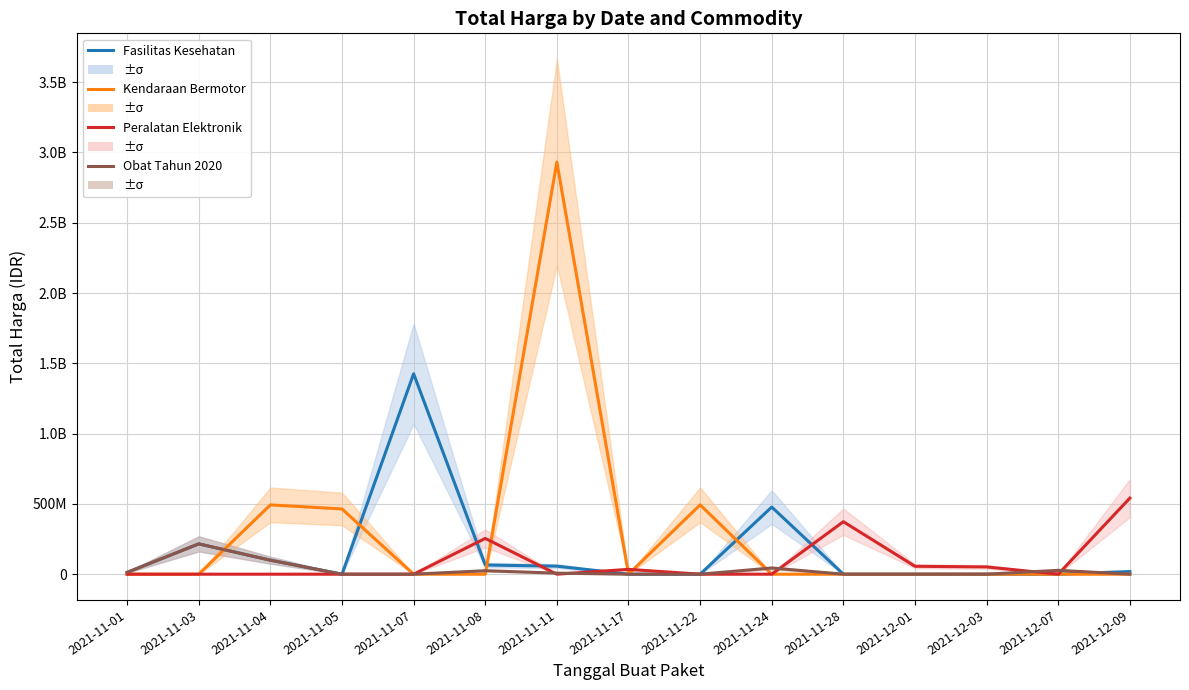

True or false: Fasilitas Kesehatan has more than 1 points higher than both neighbors.

True